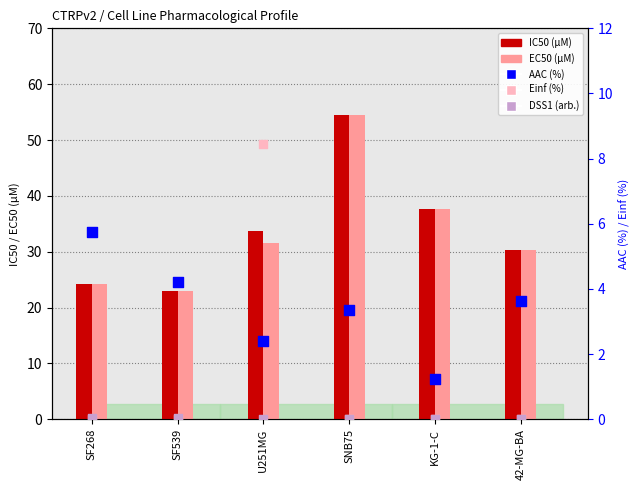

What is the total value across all series at SNB75?

112.1